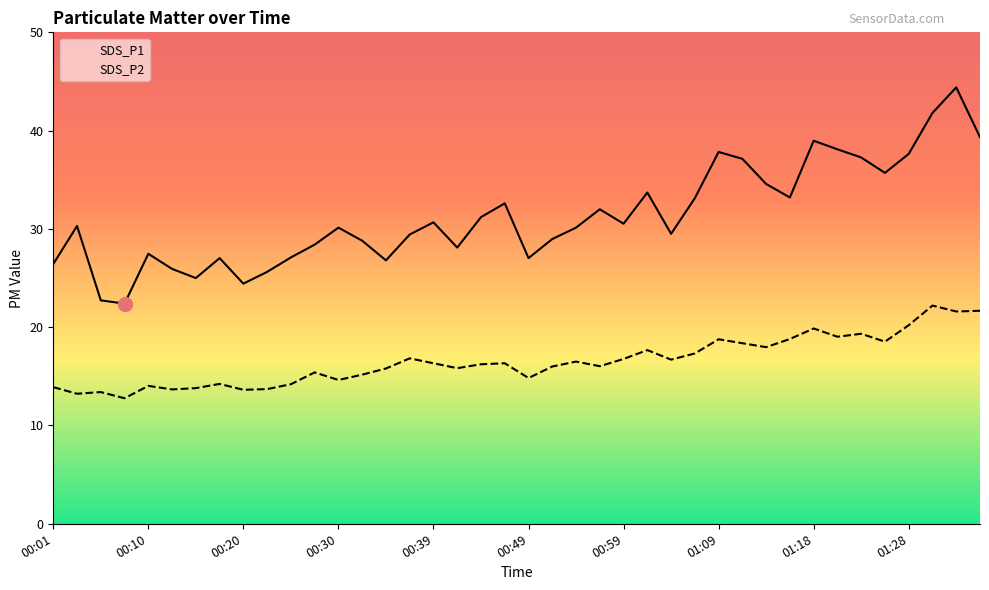

True or false: SDS_P1 and SDS_P2 intersect in this chart.

False